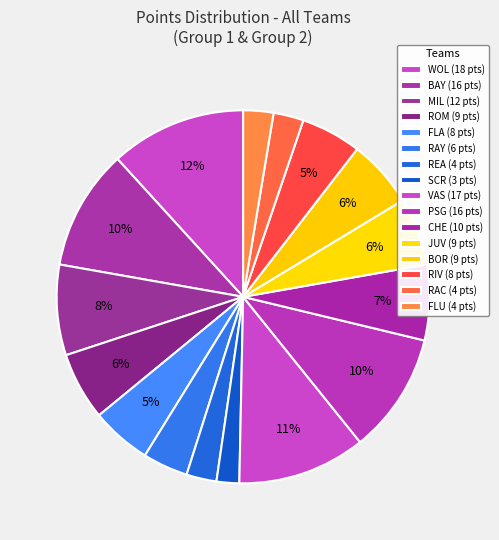

True or false: CHE accounts for 1% of the total.

False